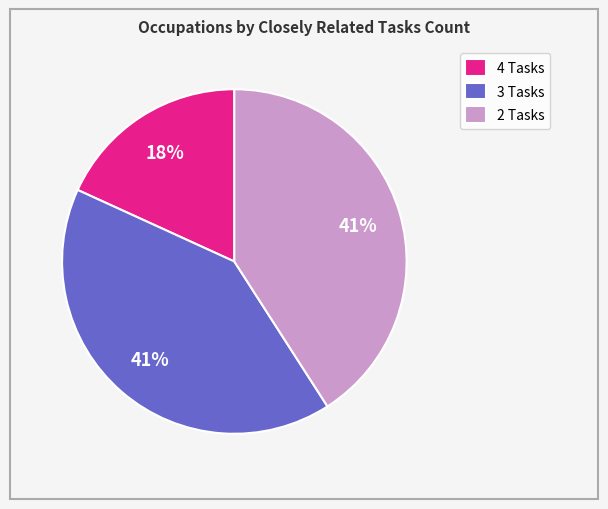

True or false: 2 Tasks accounts for 33% of the total.

False